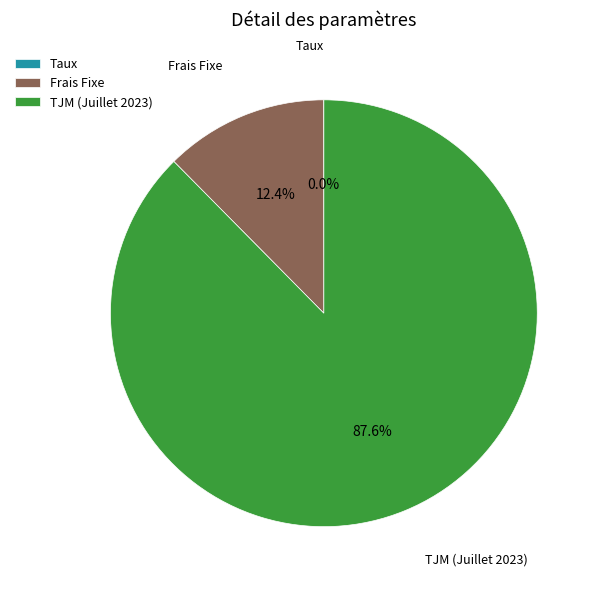

To the nearest percent, what is the difference between the largest and smallest slice percentages?

88%